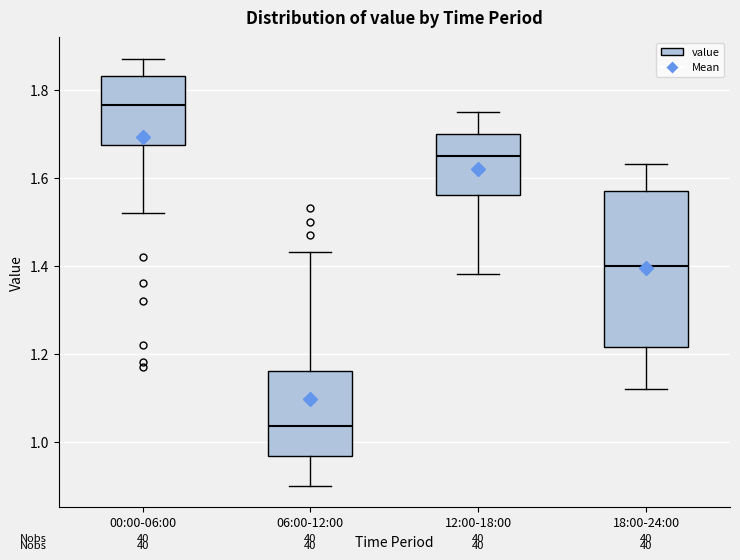

Which box's median line is the lowest?

06:00-12:00